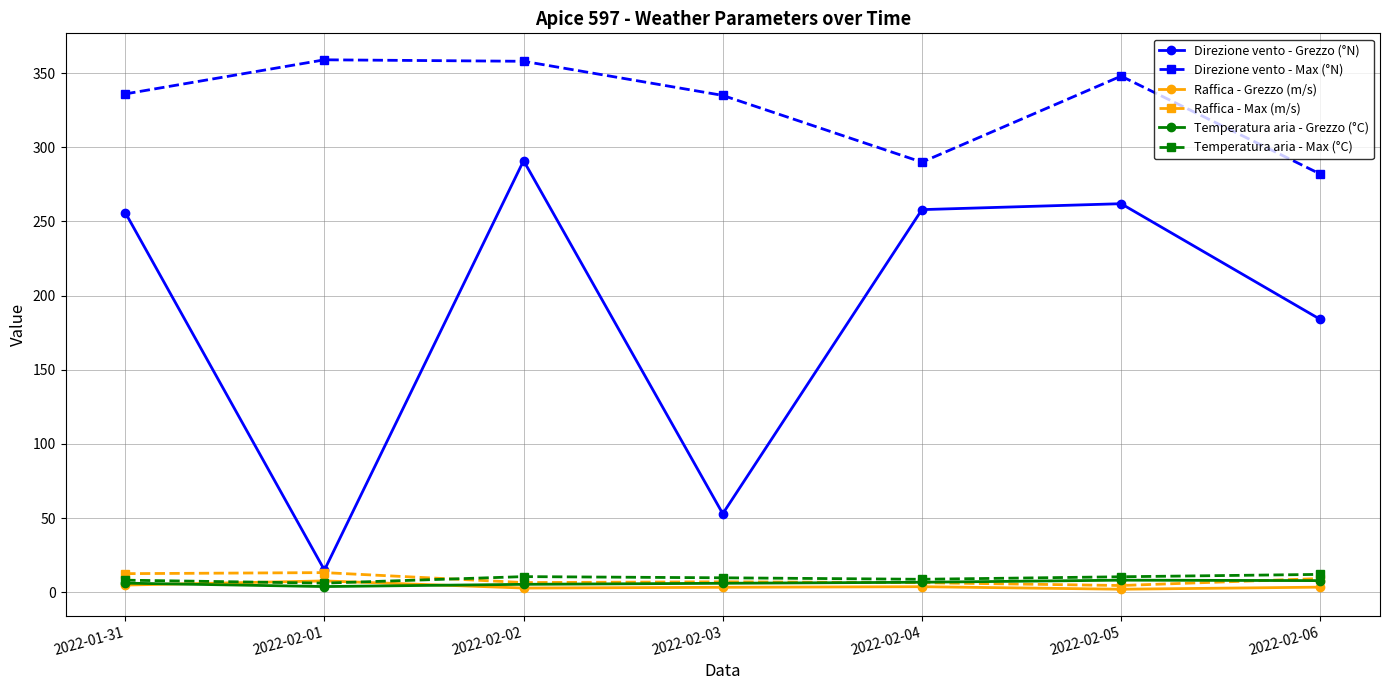

Which series changed the most between 2022-02-03 and 2022-02-06?

Direzione vento - Grezzo (°N)